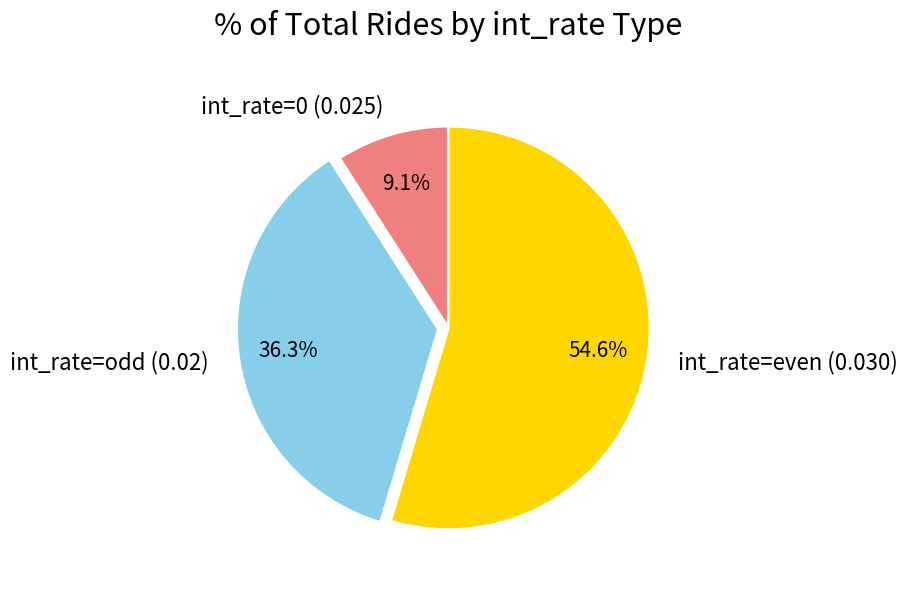

What is the total percentage of int_rate=even (0.030) and int_rate=0 (0.025)?

63.7%